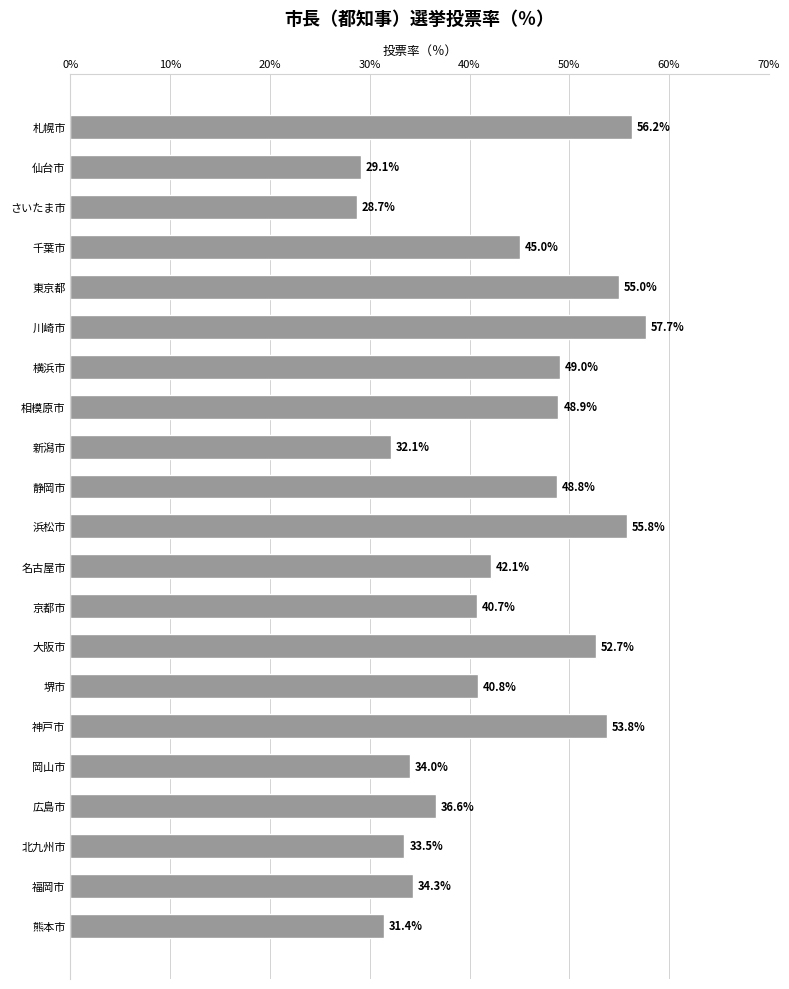

What is the ratio of the value at 東京都 to the value at 京都市?

1.4